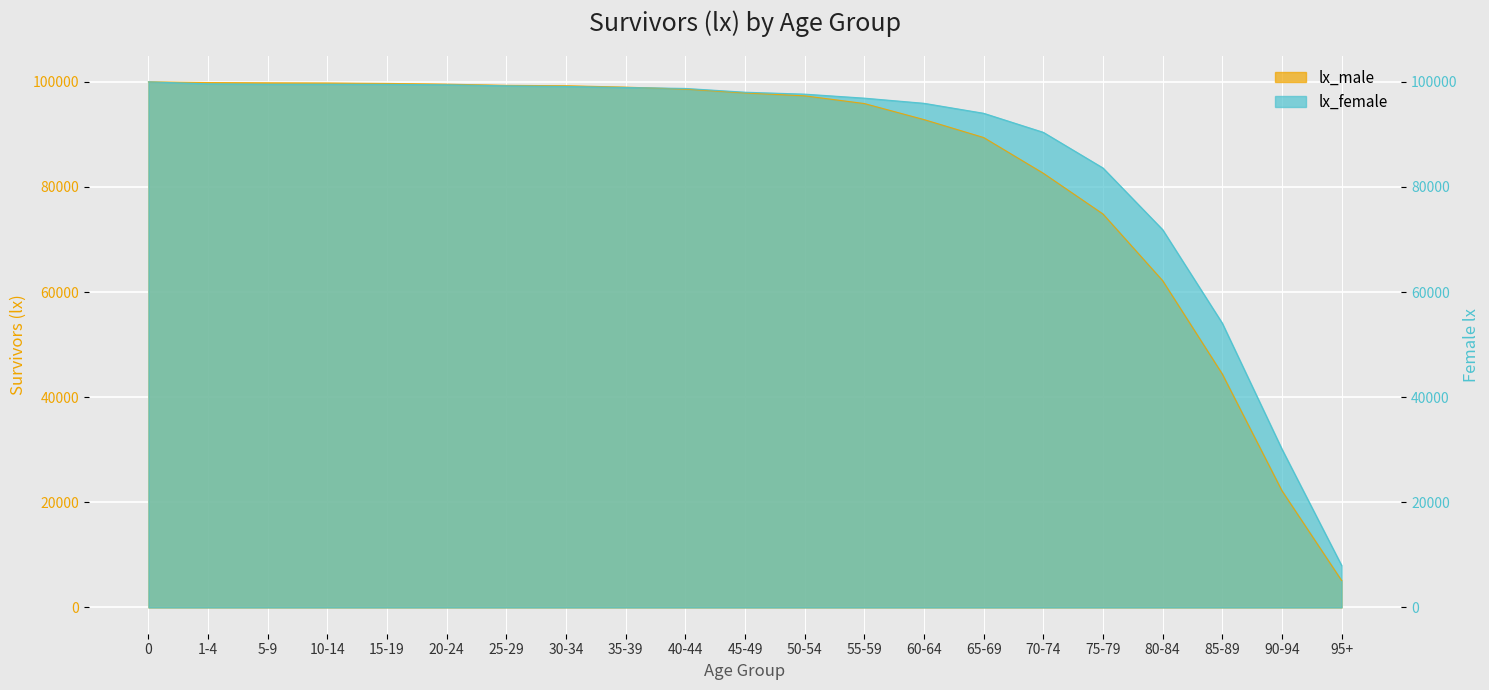

What is the label of the 17th point from the left?

75-79